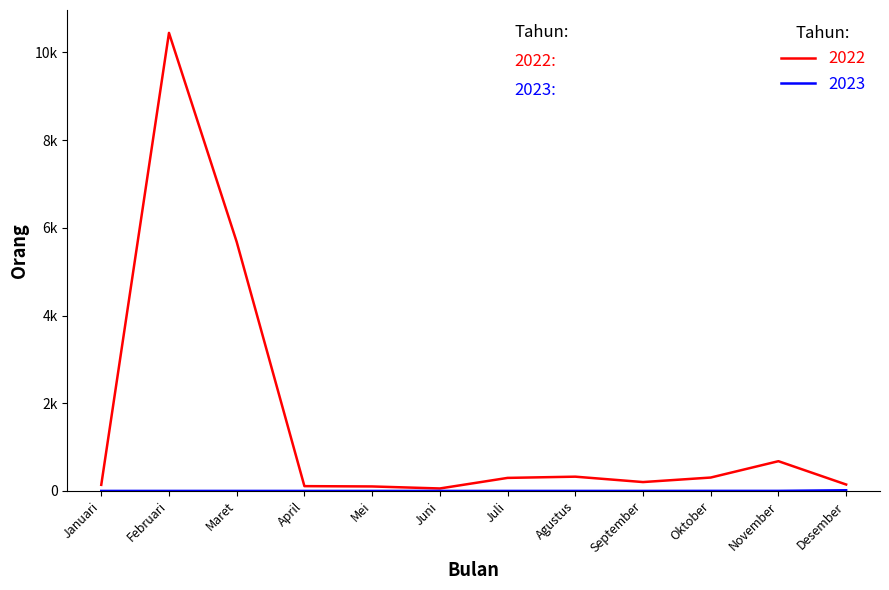

Does the chart display data point markers on the line(s)?

No